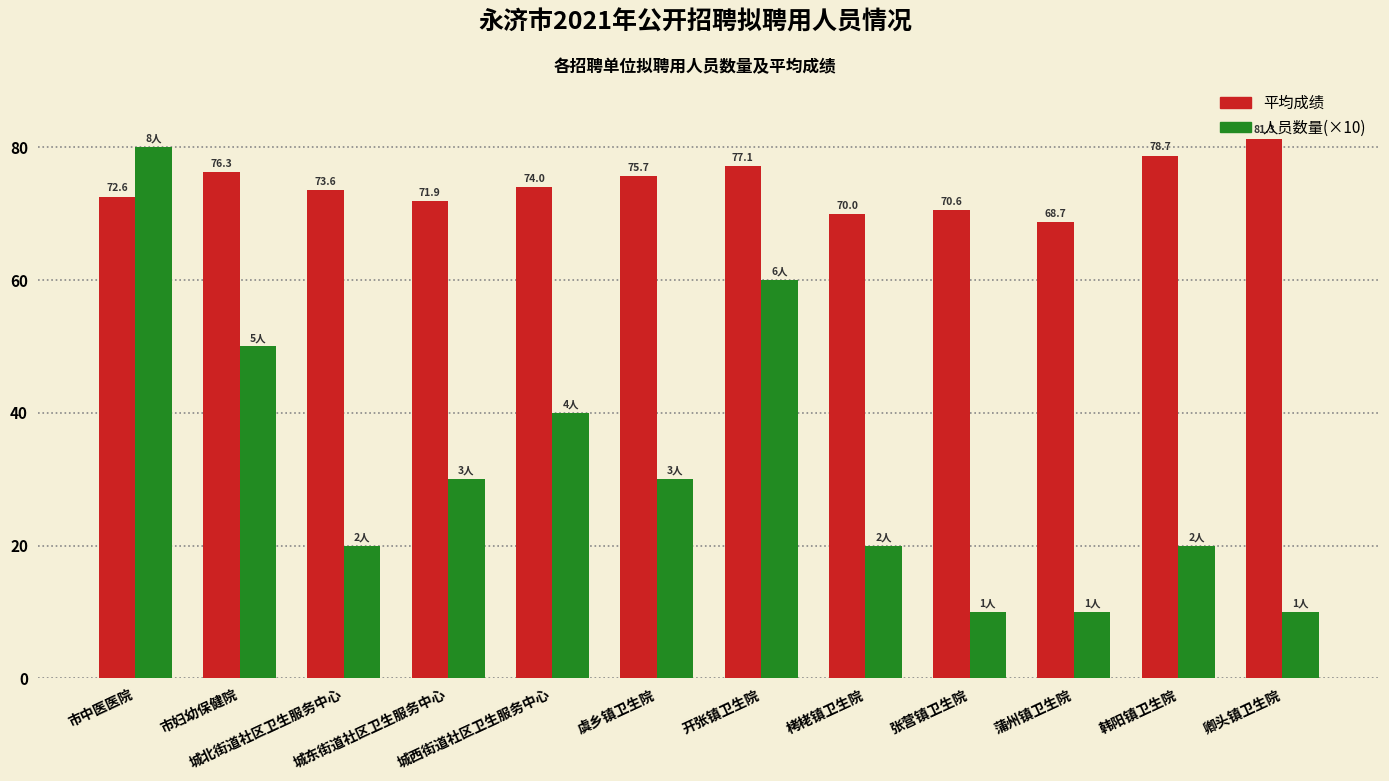

What is the highest value of the 平均成绩 series?

81.3